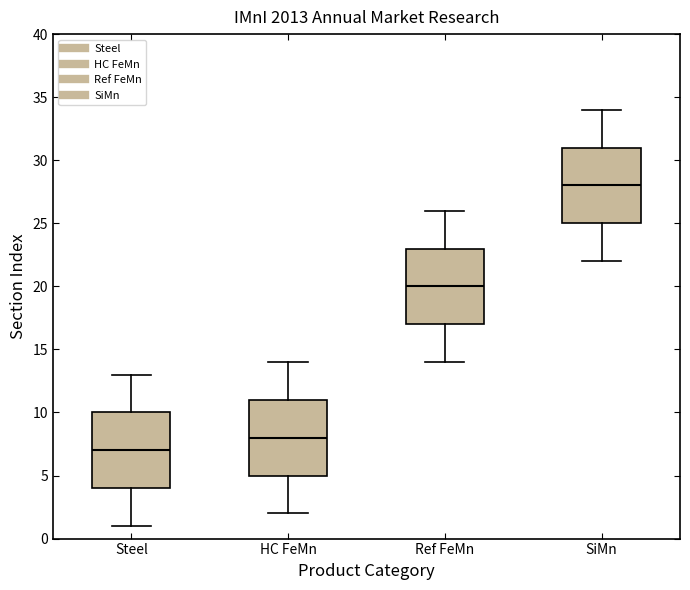

Where does the upper whisker of the box for Ref FeMn end on the y-axis? The values are not printed on the chart, so give them approximately, as read against the axis.

26